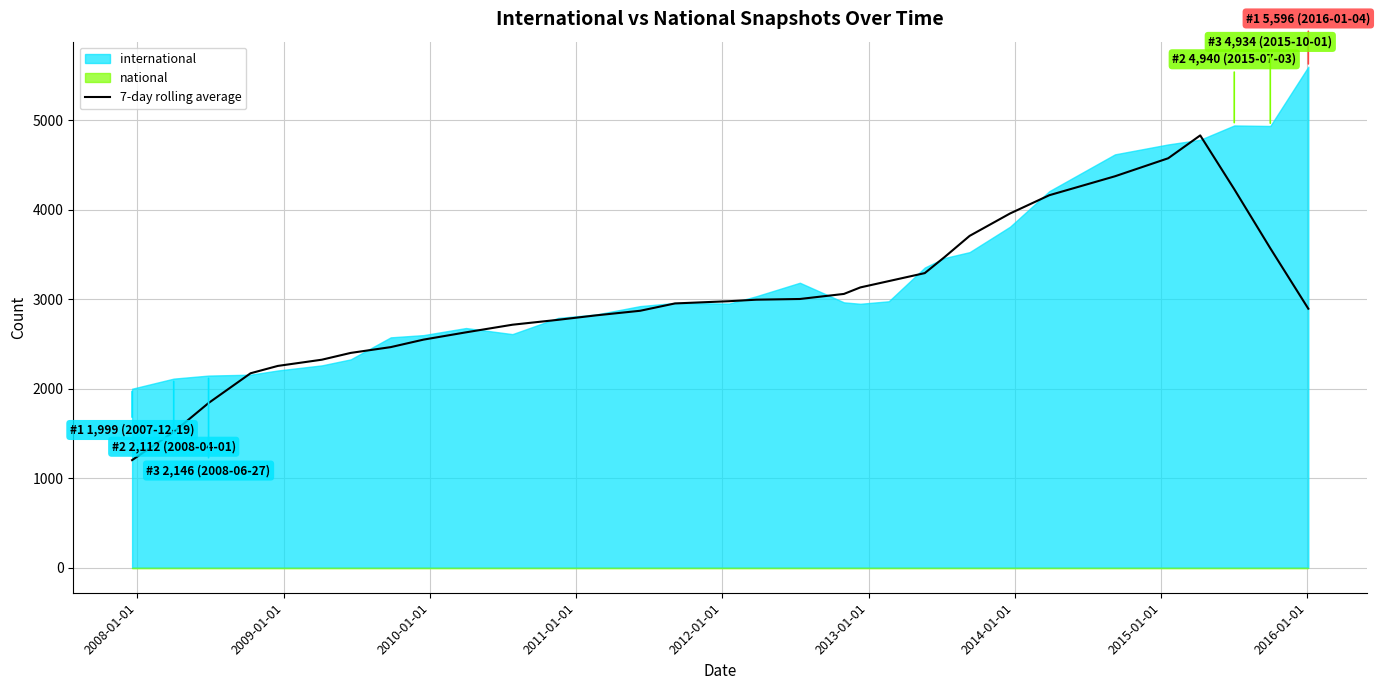

What is the highest value of the 7-day rolling average series?

4828.7